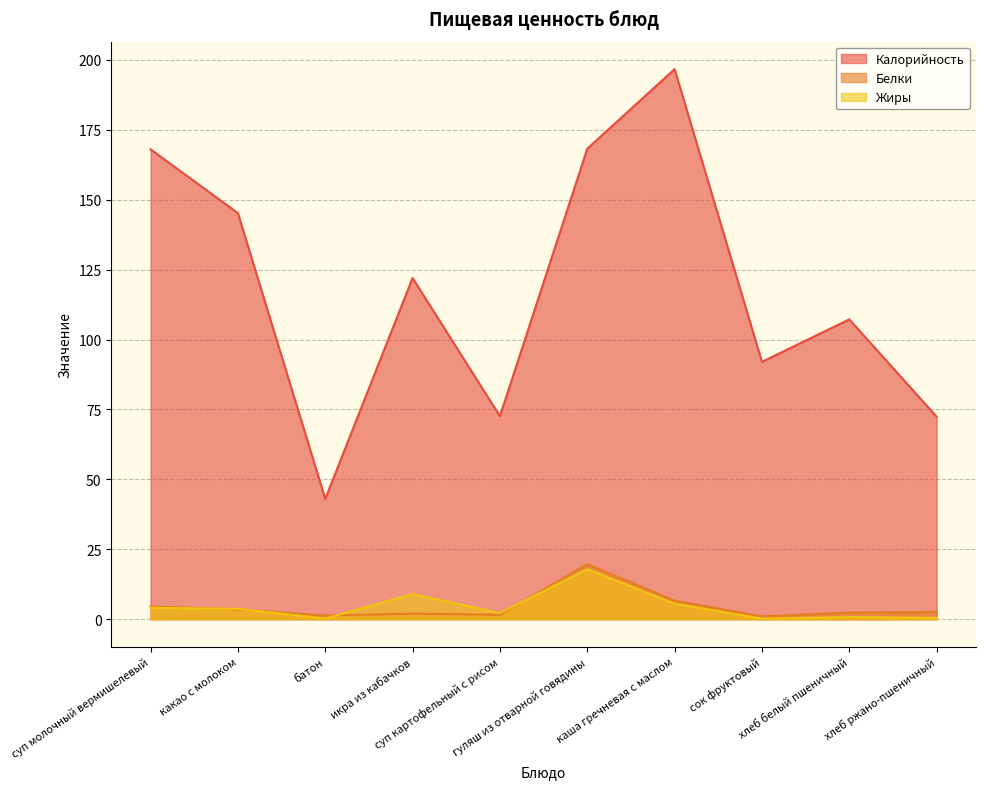

Rank the series by their maximum value, from highest to lowest.

Калорийность, Белки, Жиры